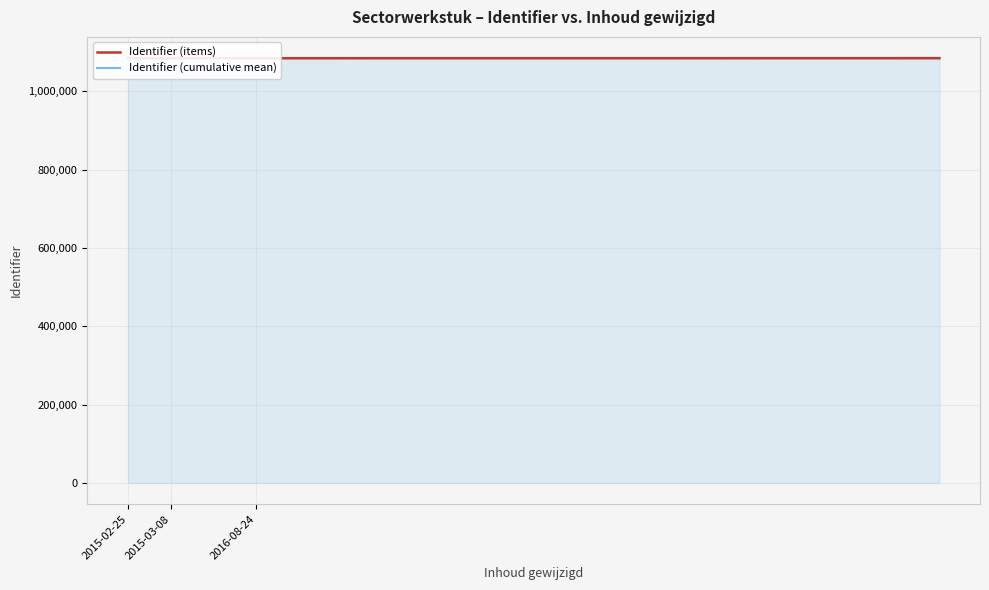

Which series ends up on top after the final intersection of Identifier (items) and Identifier (cumulative mean)?

Identifier (items)